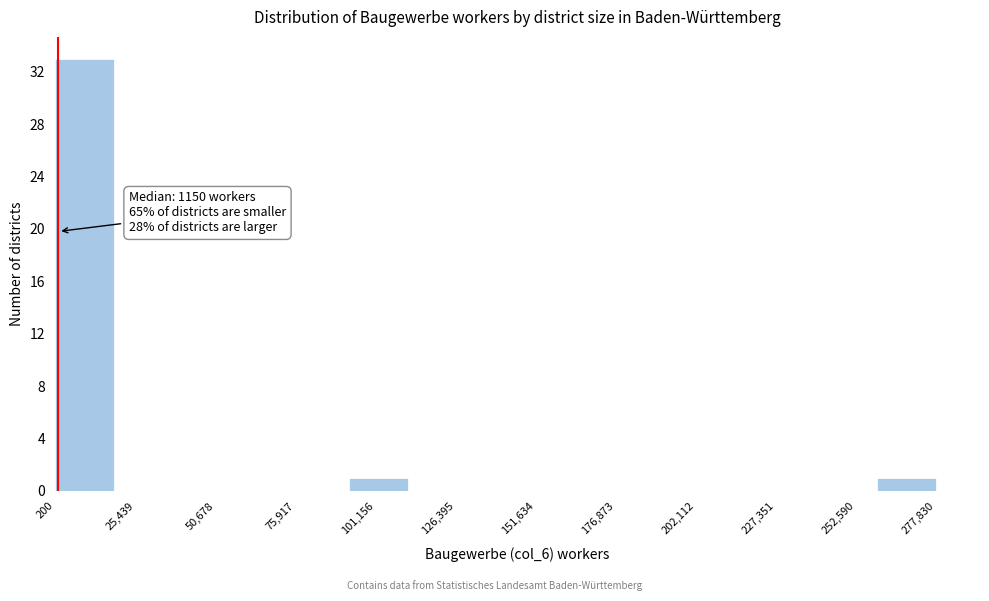

Around what value on the x-axis is the tallest bar? Give the approximate position of its centre, as read against the axis.

10000